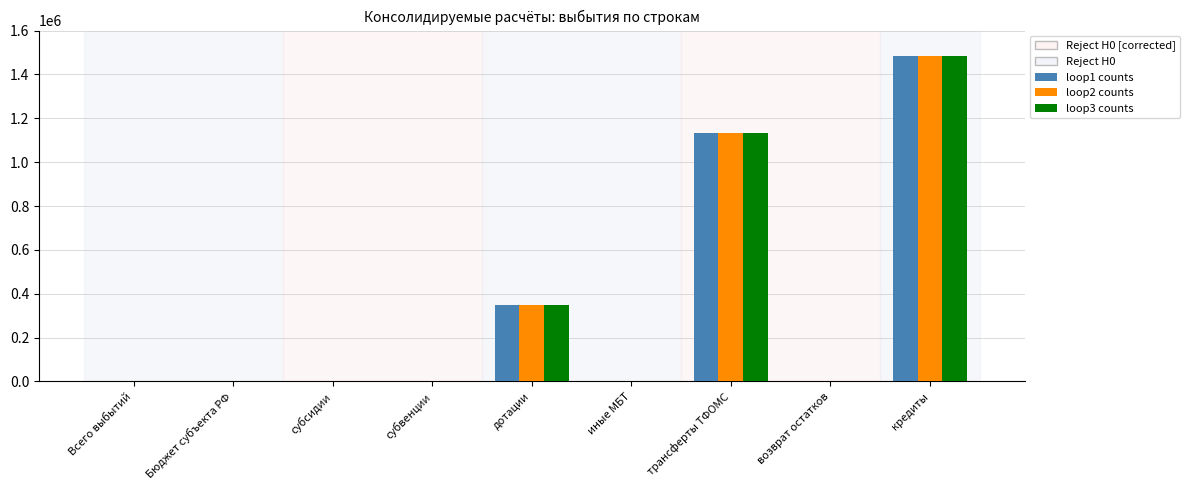

The loop3 counts series shows 653623 at субвенции. True or false?

False